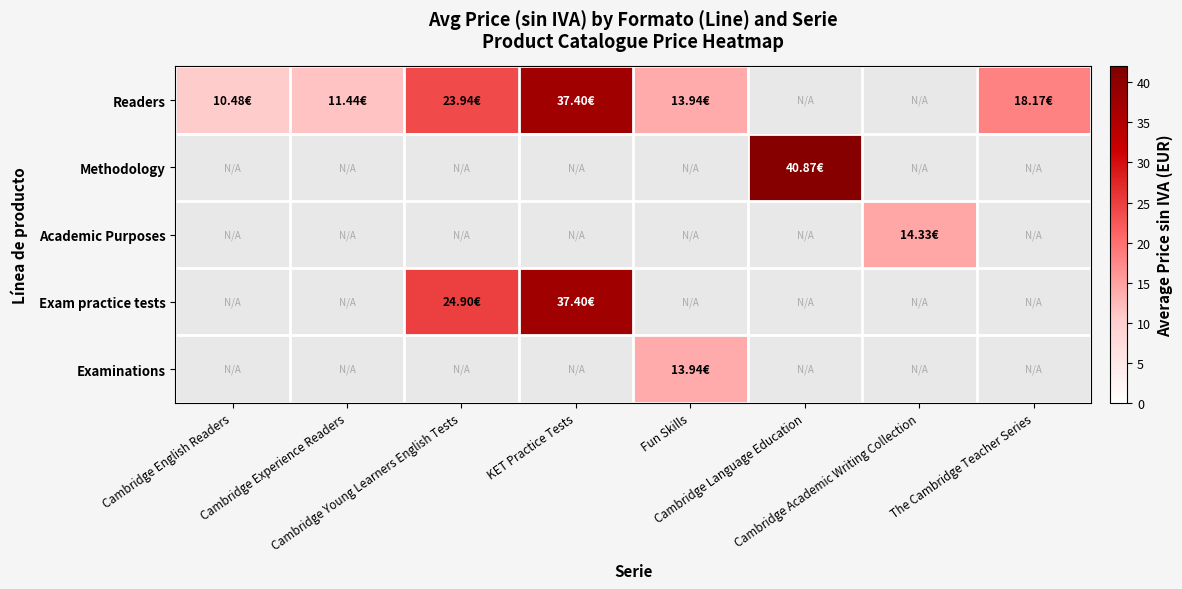

What is the smallest value displayed?

10.5